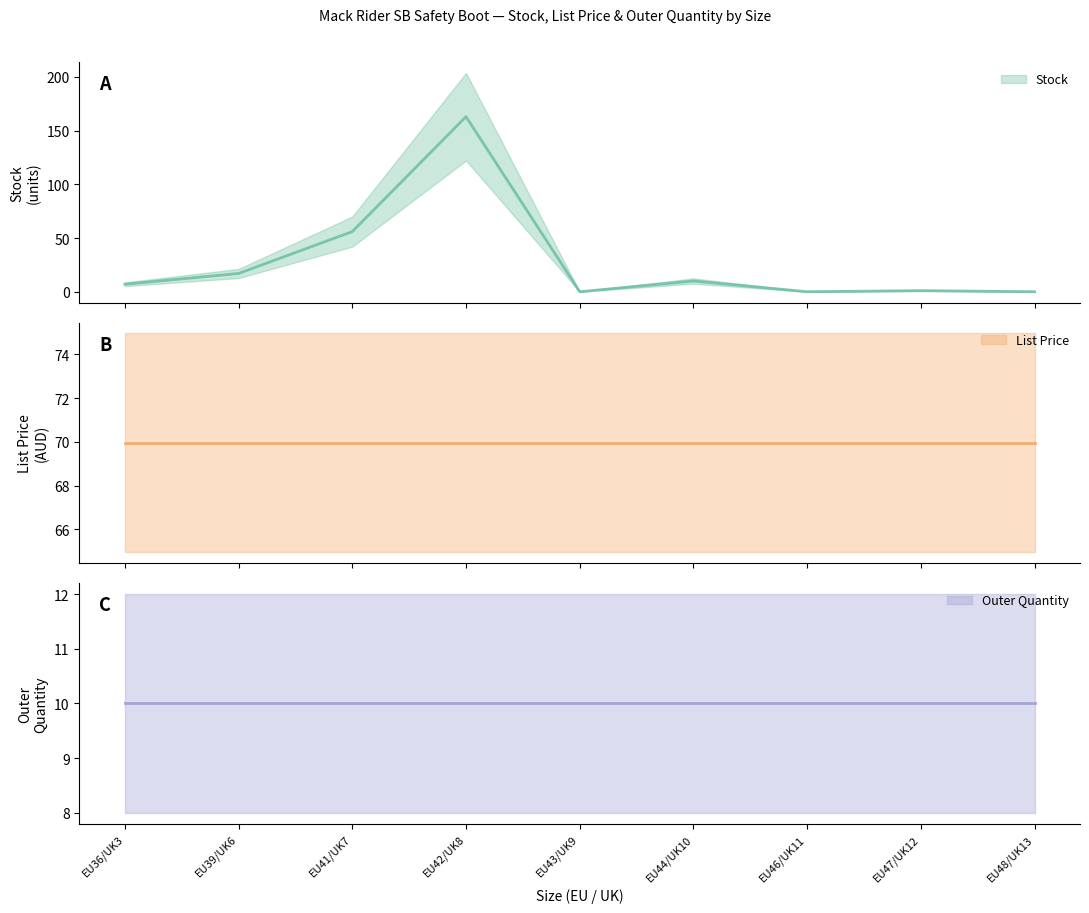

How many times do Stock and Outer Quantity cross each other?

2